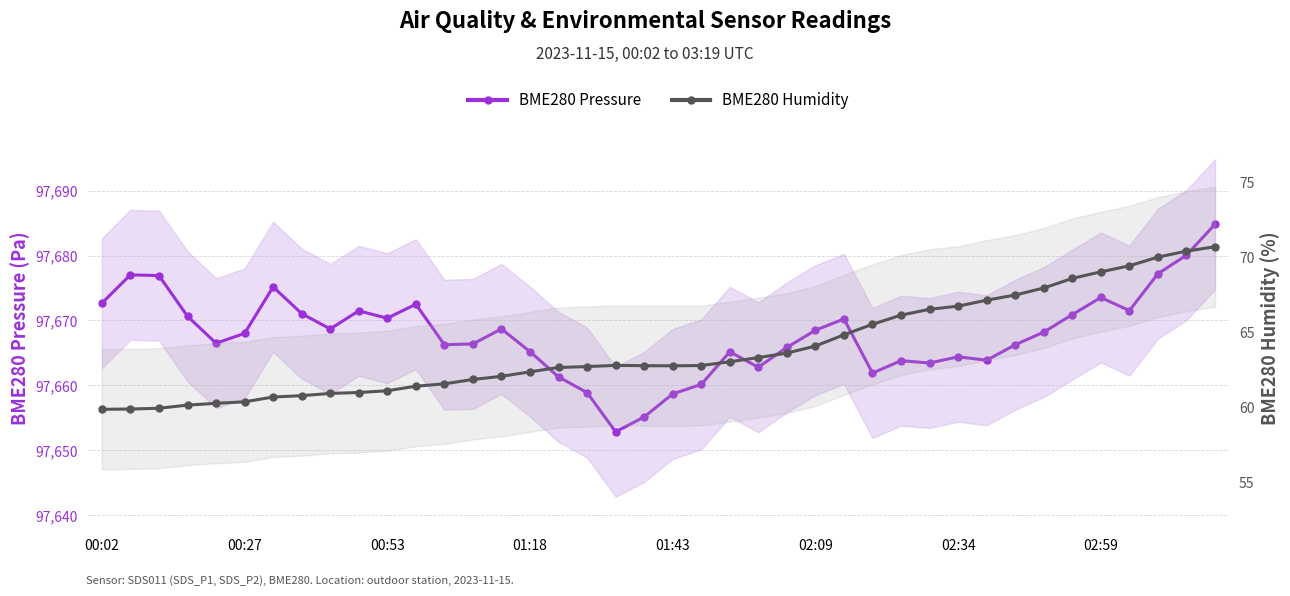

True or false: BME280 Pressure and BME280 Humidity cross at least once.

False